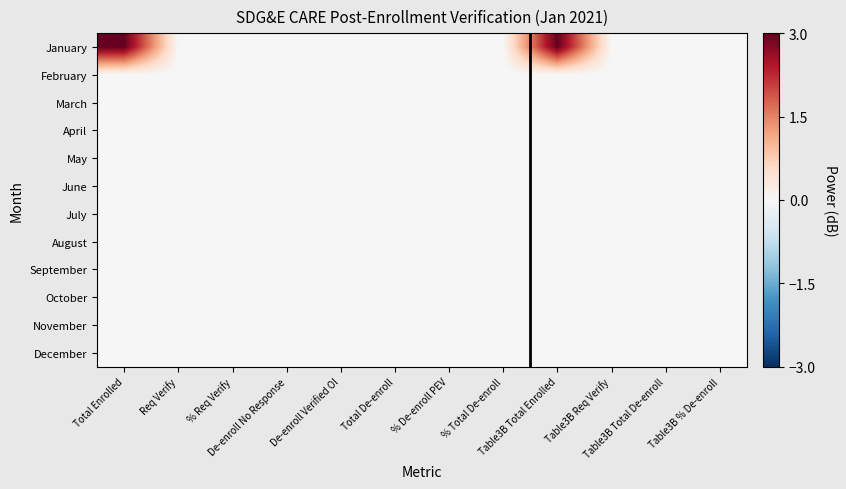

Which series has the largest total across all categories?

January